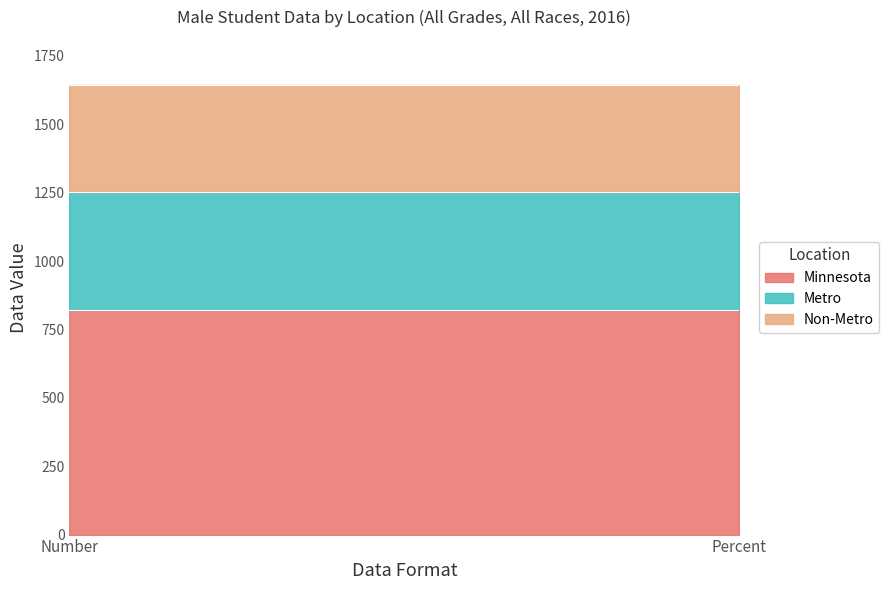

What is the sum of the Minnesota values at Number and Percent?

1644